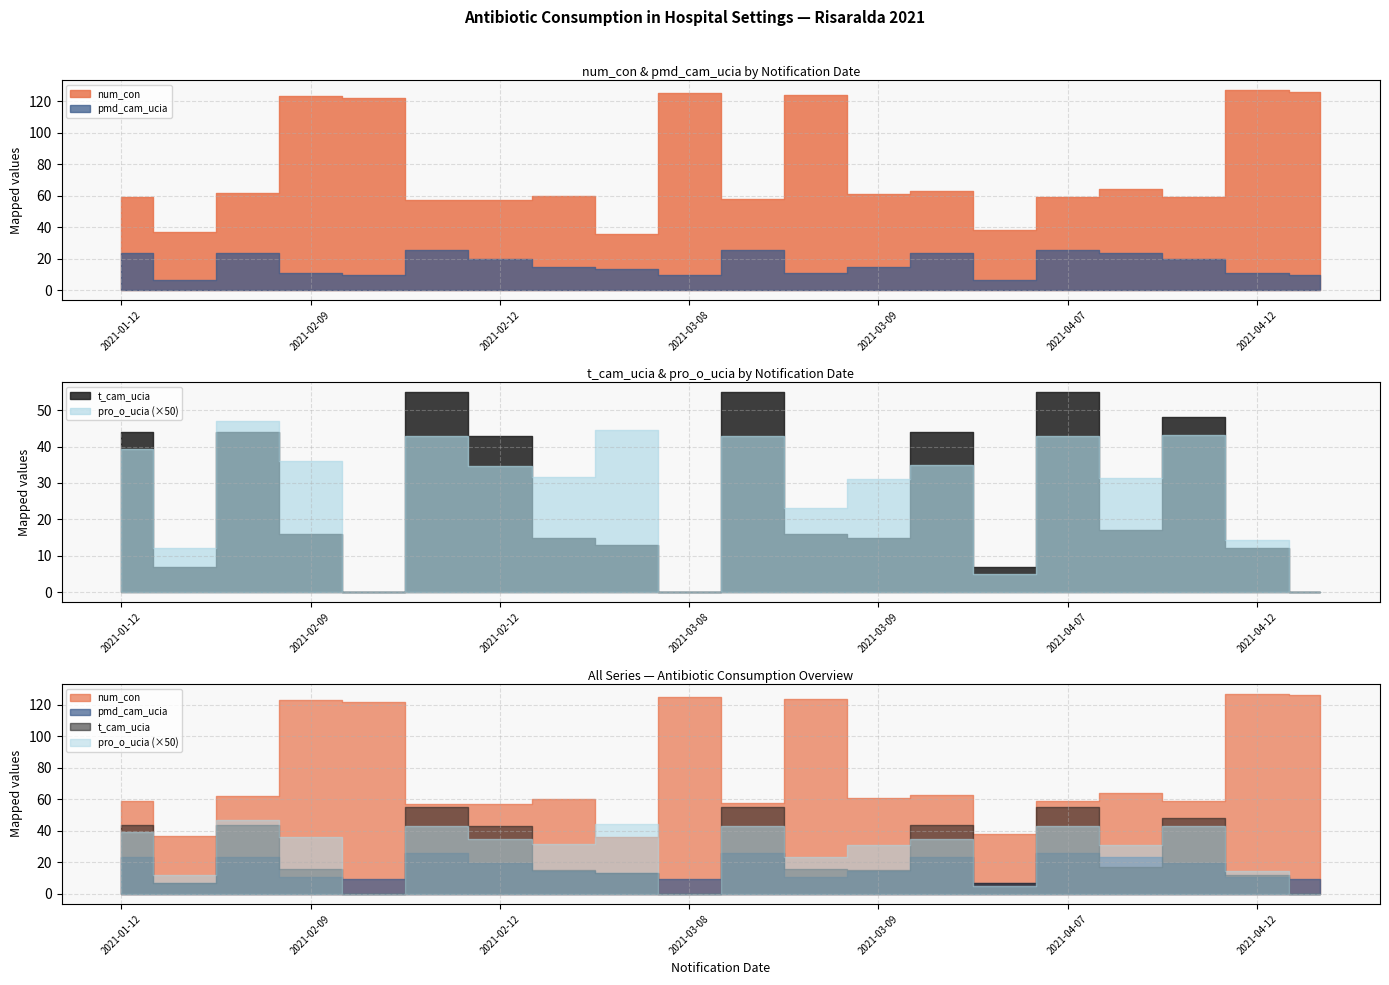

How many data points in pmd_cam_ucia are above 14?

11